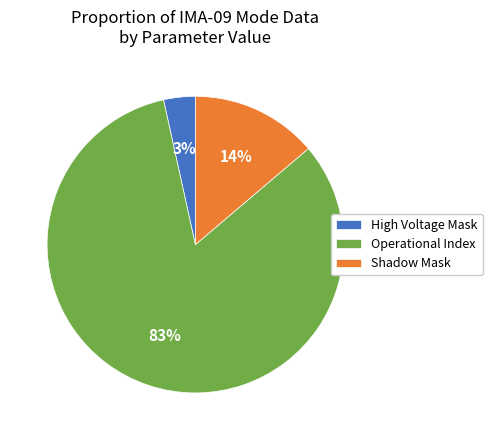

Is there any slice that represents more than half of the pie?

Yes